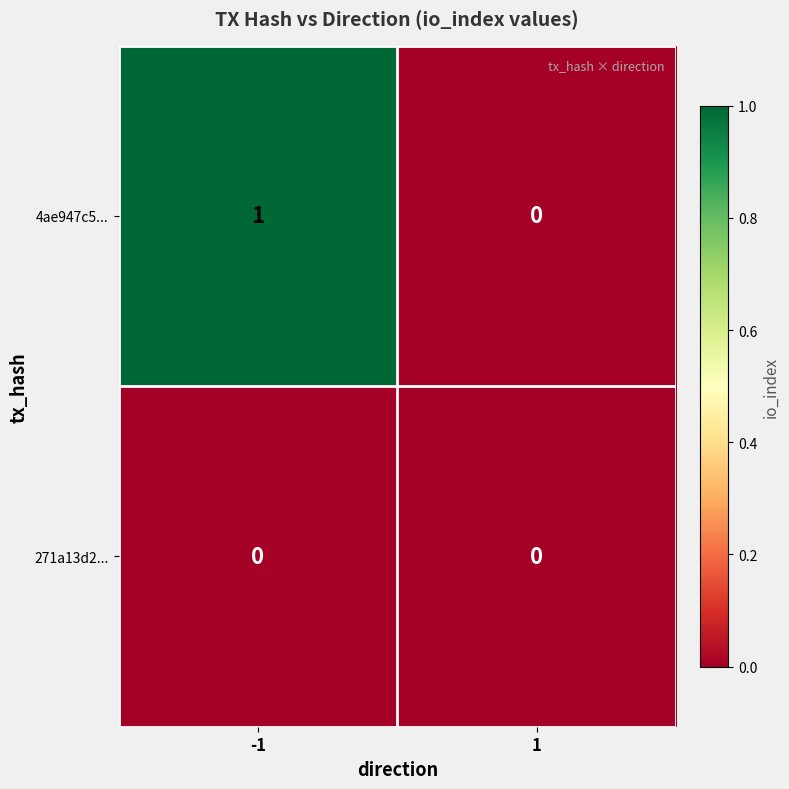

Between -1 and 1, which series saw the biggest shift?

4ae947c5...